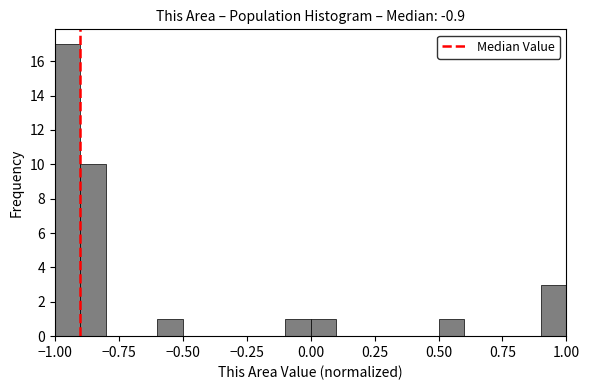

Read against the x-axis, roughly where is the centre of the tallest bar?

-0.95